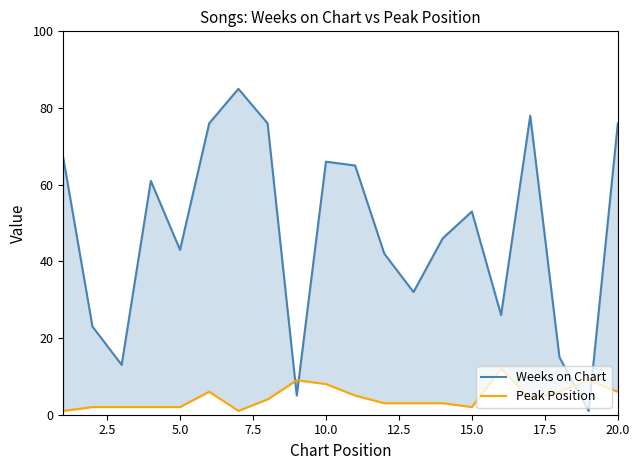

What is the lowest value of the Peak Position series?

1